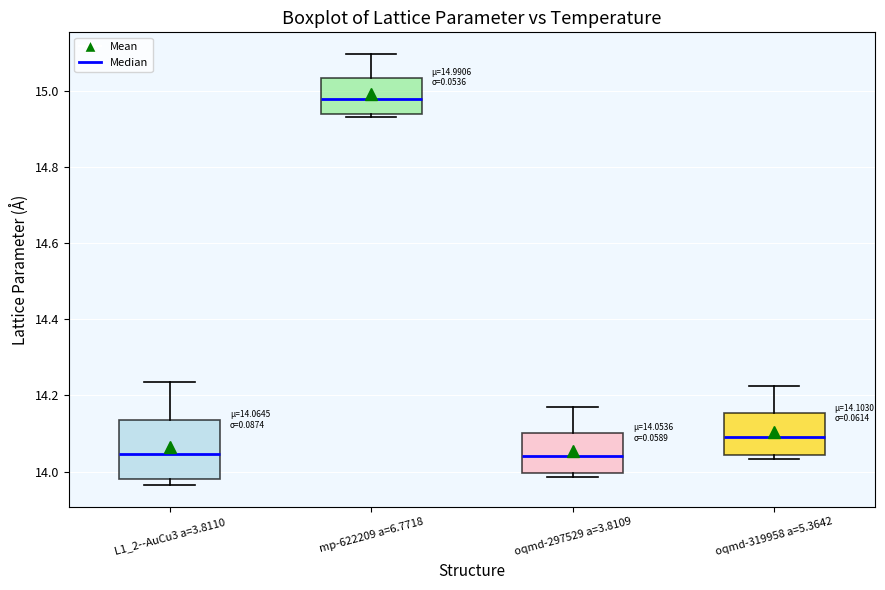

Comparing the boxes themselves (not the whiskers), which one is the tallest?

L1_2--AuCu3 a=3.8110